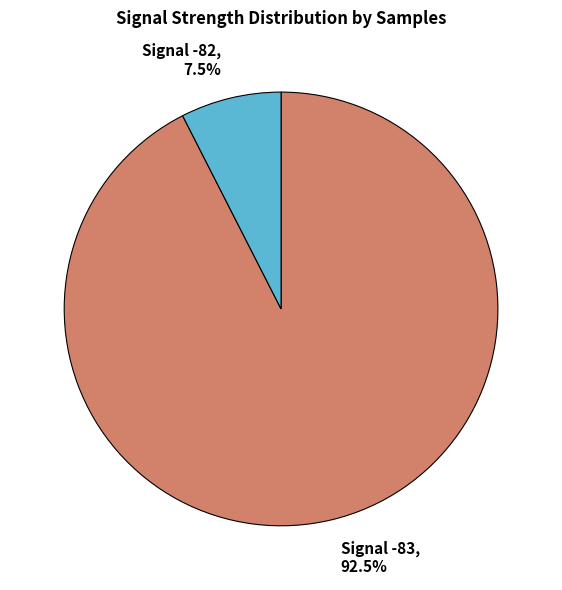

Which has a higher value, Signal -82, 7.5% or Signal -83, 92.5%?

Signal -83, 92.5%